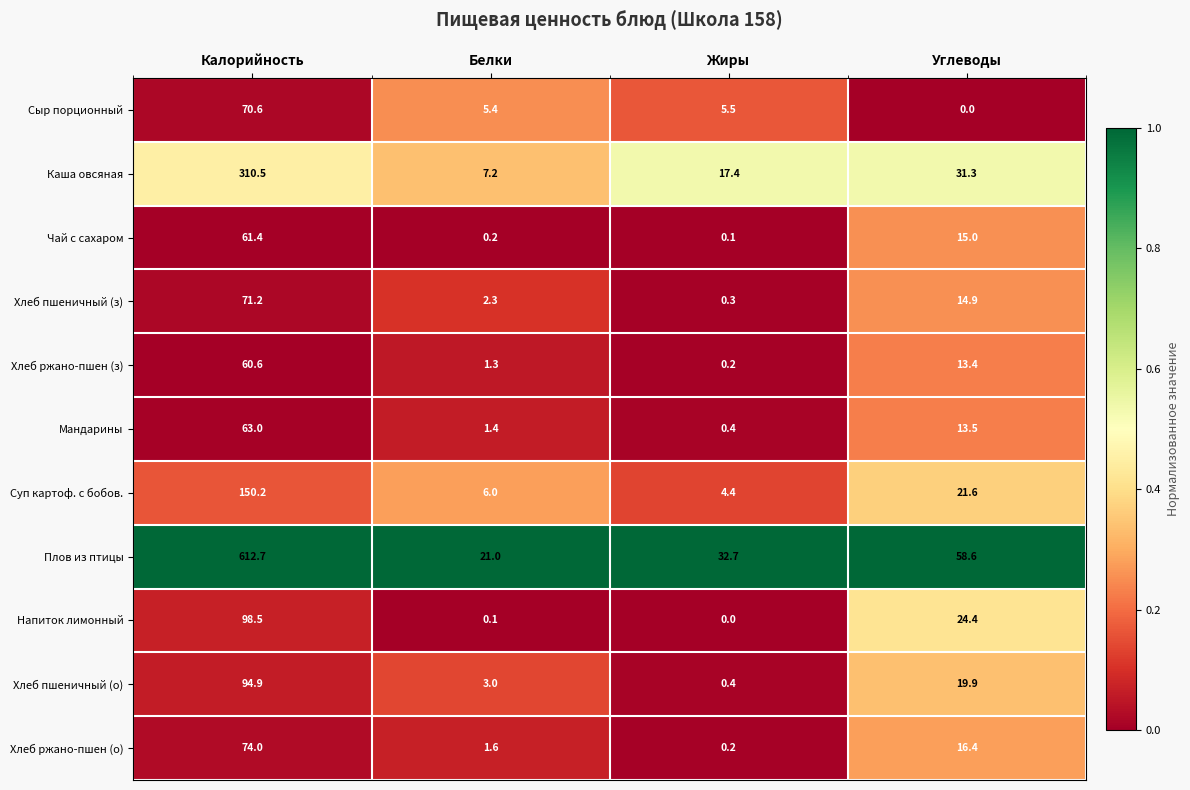

List the series in order of their peak value, lowest first.

Хлеб ржано-пшен (з), Чай с сахаром, Мандарины, Сыр порционный, Хлеб пшеничный (з), Хлеб ржано-пшен (о), Хлеб пшеничный (о), Напиток лимонный, Суп картоф. с бобов., Каша овсяная, Плов из птицы